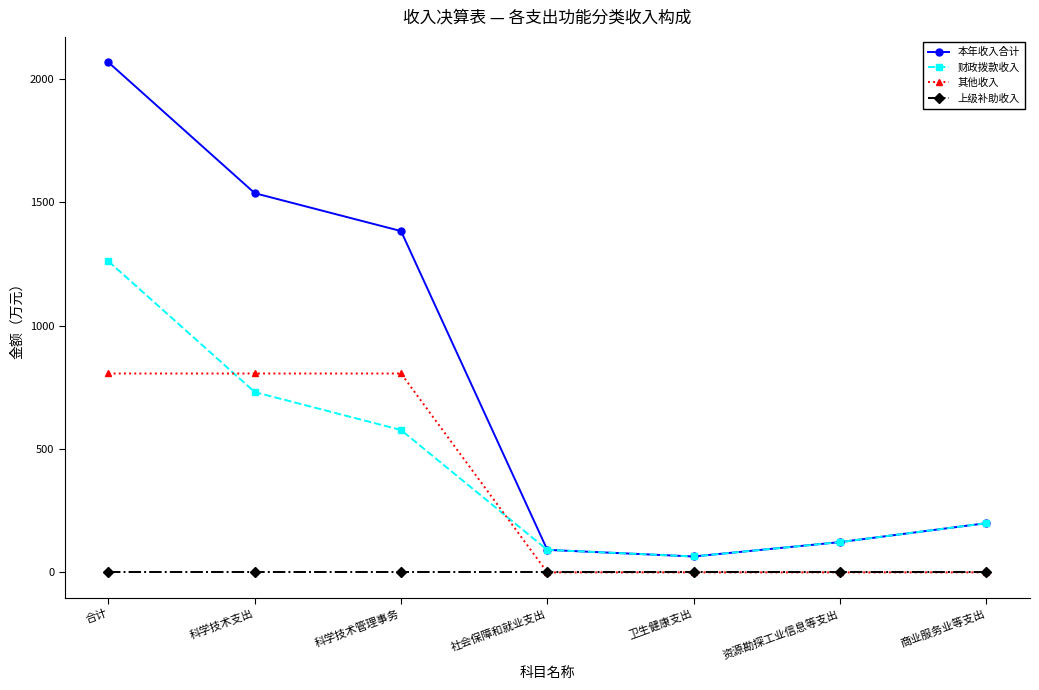

The value of 上级补助收入 at 科学技术支出 is 0.0. True or false?

True